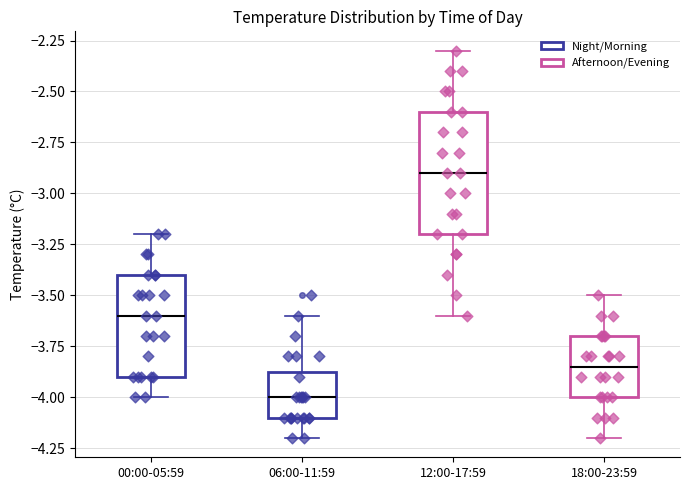

Reading left to right, read every box against the y-axis: the position of its median line, the range the box covers, and the ends of its whiskers. The values are not printed on the chart, so give them approximately, as read against the axis.

00:00-05:59: median -3.60, box -3.90 to -3.40, whiskers -4.00 to -3.20
06:00-11:59: median -4.00, box -4.10 to -3.85, whiskers -4.20 to -3.60
12:00-17:59: median -2.90, box -3.20 to -2.60, whiskers -3.60 to -2.30
18:00-23:59: median -3.85, box -4.00 to -3.70, whiskers -4.20 to -3.50